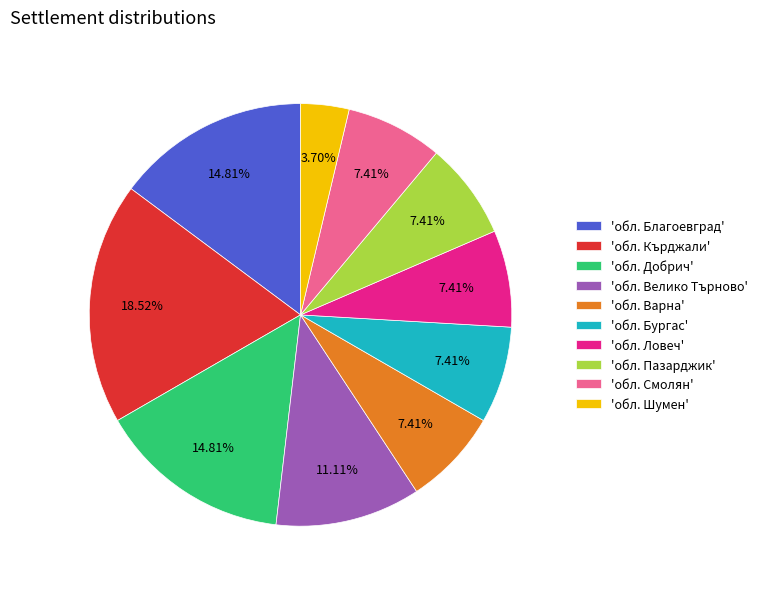

Combined, do 'обл. Пазарджик' and 'обл. Смолян' account for over 50%?

No